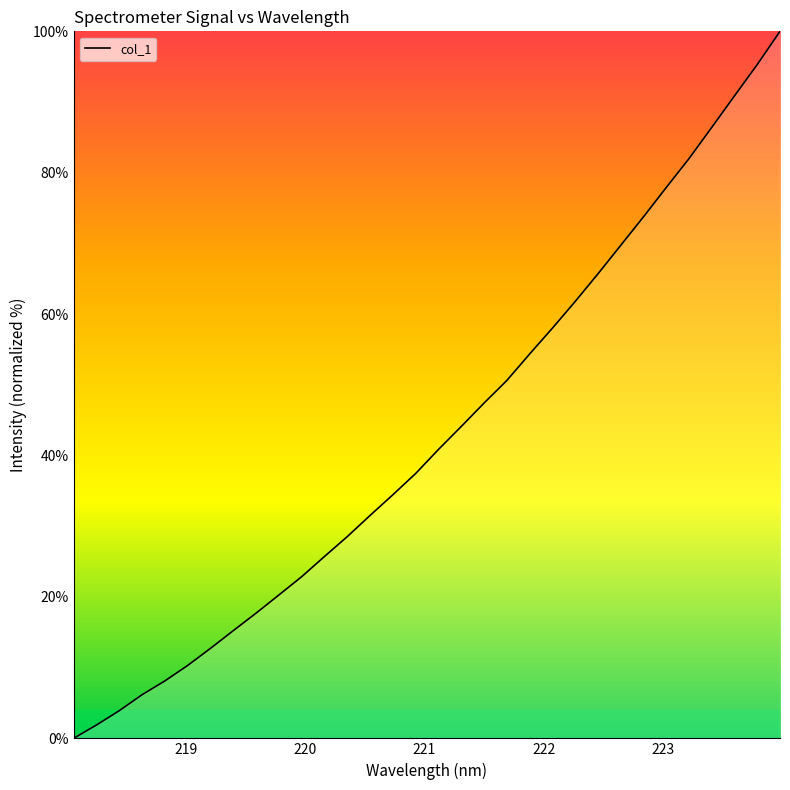

What is the sum of all values?

1375.7